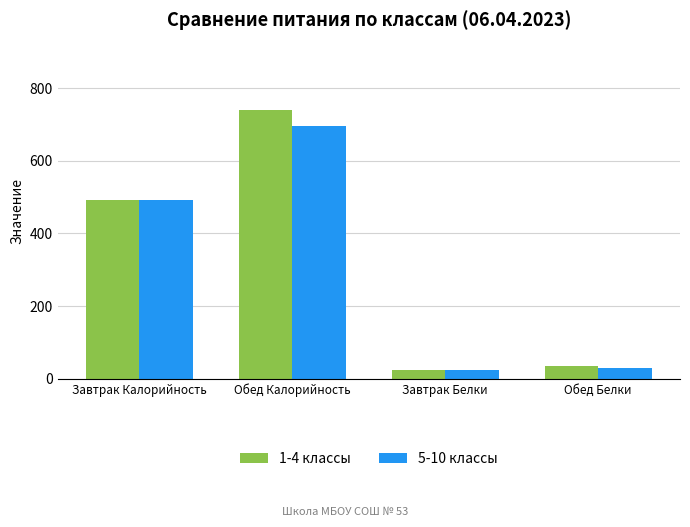

True or false: 5-10 классы has a value of 696.3 at Обед Калорийность.

True